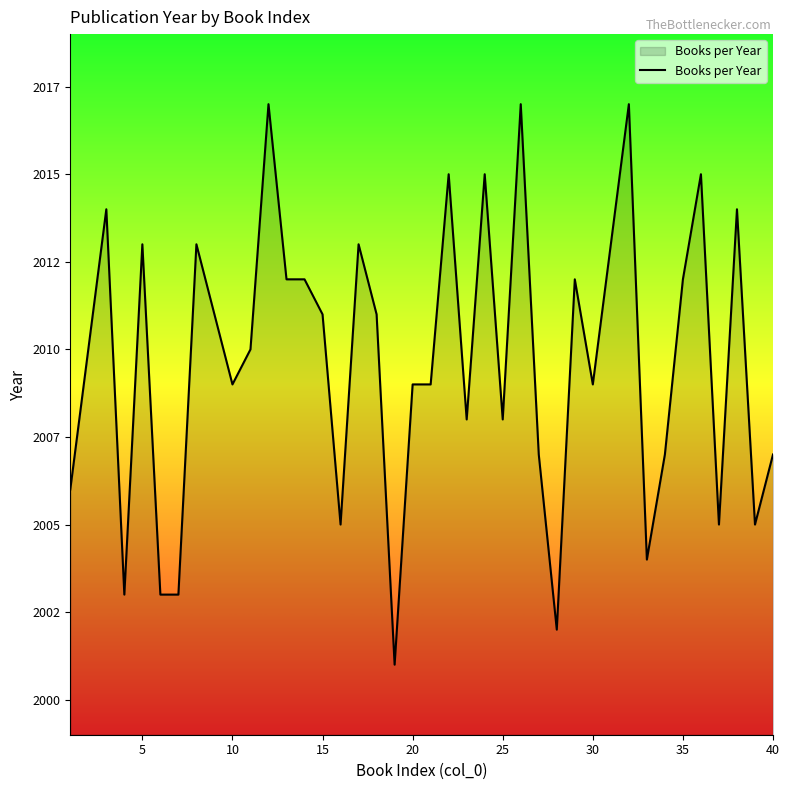

Does the chart display data point markers on the line(s)?

No